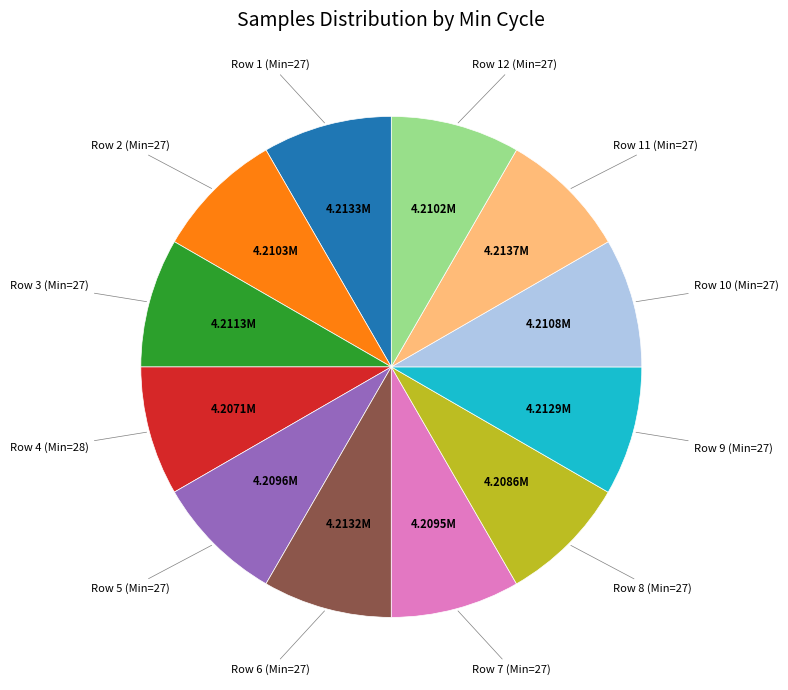

Does any single category account for the majority?

No